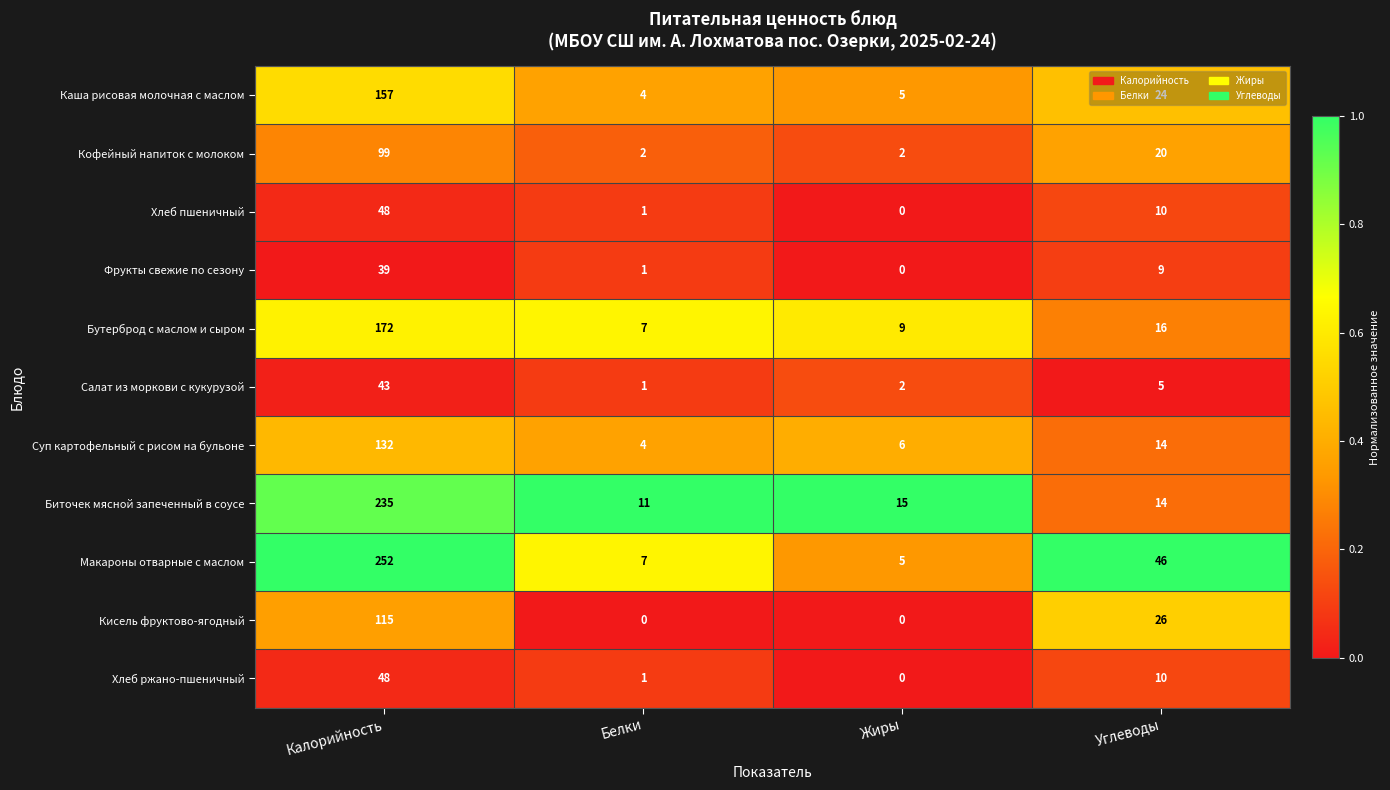

What is the total value across all series at Калорийность?

1340